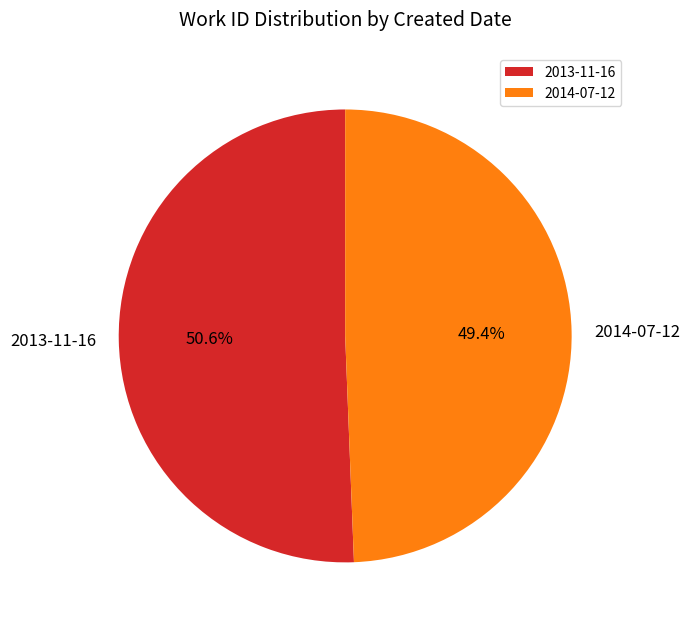

To the nearest percent, what is the difference between the largest and smallest slice percentages?

1%